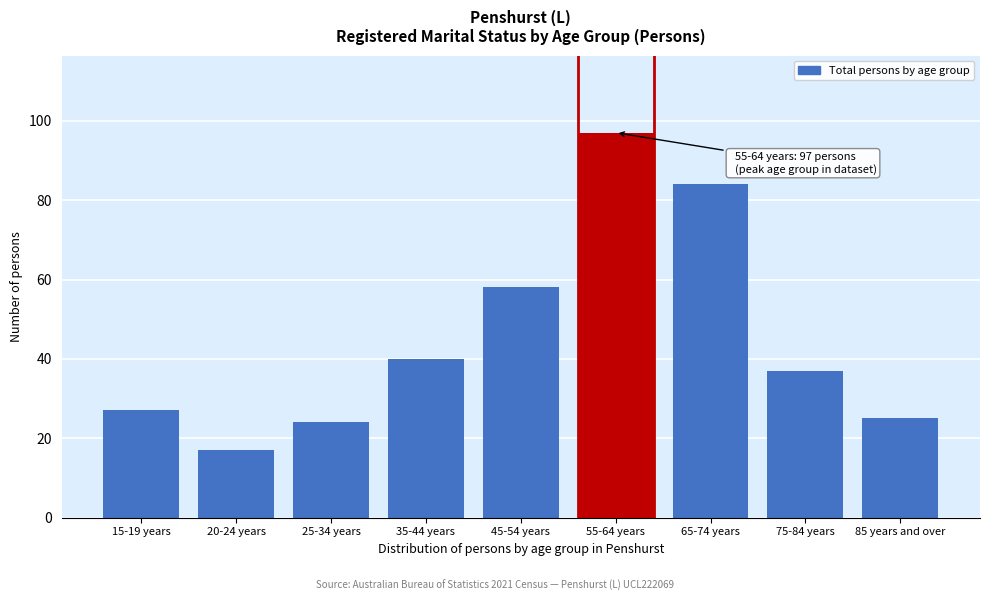

Reading right to left, extract all data points from this chart.

85 years and over=25	75-84 years=37	65-74 years=84	55-64 years=97	45-54 years=58	35-44 years=40	25-34 years=24	20-24 years=17	15-19 years=27